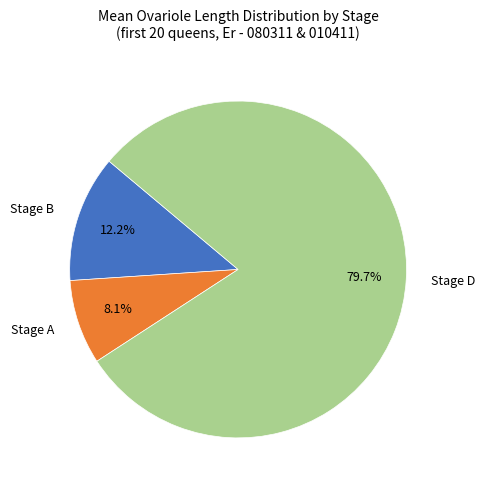

Combined, do Stage D and Stage A account for over 50%?

Yes